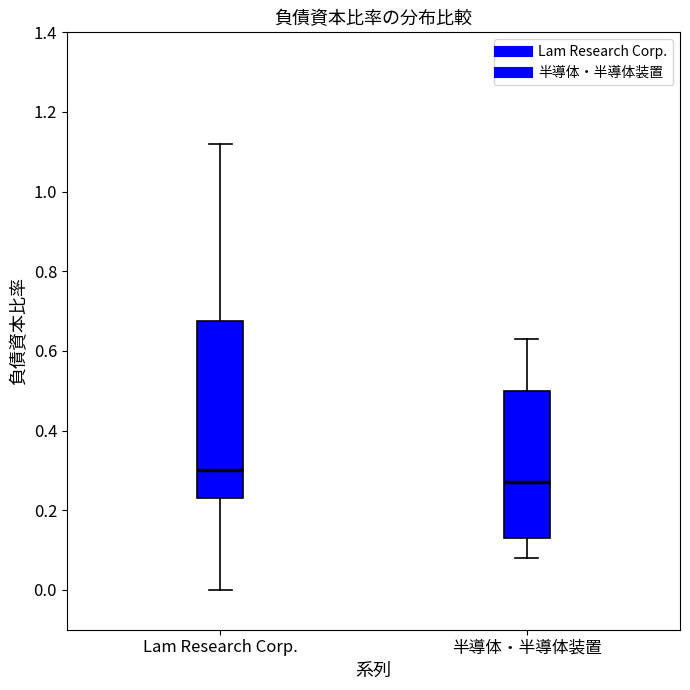

Comparing the boxes themselves (not the whiskers), which one is the tallest?

Lam Research Corp.